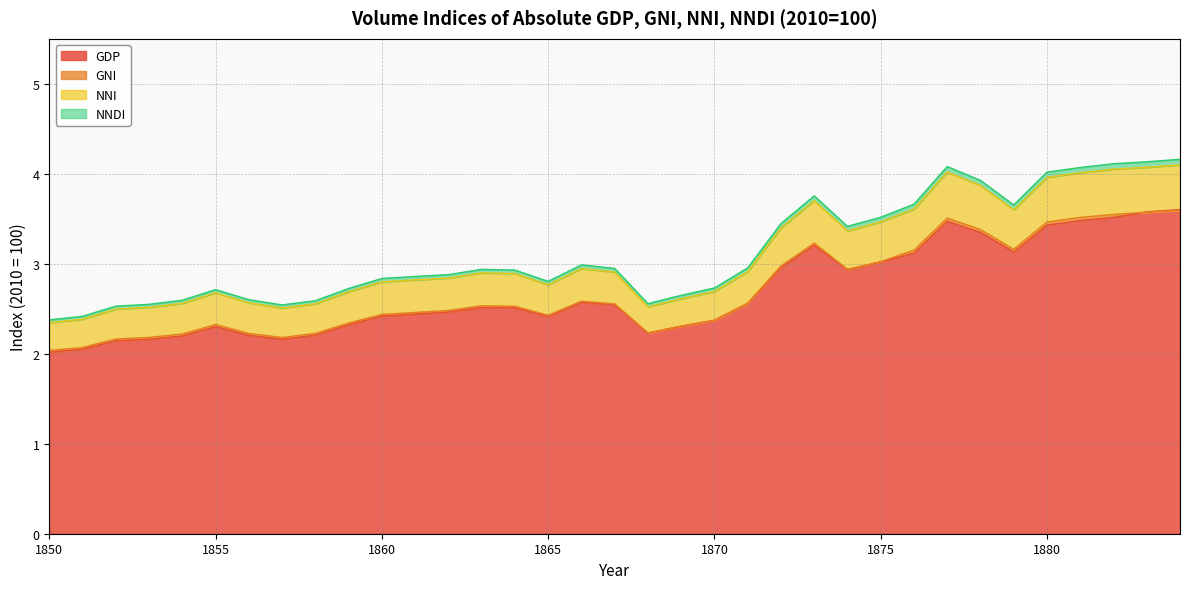

Reading right to left, transcribe all the data shown in this chart.

GDP: 1884=3.6	1883=3.6	1882=3.5	1881=3.5	1880=3.4	1879=3.1	1878=3.3	1877=3.5	1876=3.1	1875=3.0	1874=2.9	1873=3.2	1872=3.0	1871=2.6	1870=2.4	1869=2.3	1868=2.2	1867=2.5	1866=2.6	1865=2.4	1864=2.5	1863=2.5	1862=2.5	1861=2.4	1860=2.4	1859=2.3	1858=2.2	1857=2.2	1856=2.2	1855=2.3	1854=2.2	1853=2.2	1852=2.1	1851=2.1	1850=2.0
GNI: 1884=3.6	1883=3.6	1882=3.5	1881=3.5	1880=3.5	1879=3.2	1878=3.4	1877=3.5	1876=3.2	1875=3.0	1874=2.9	1873=3.2	1872=3.0	1871=2.6	1870=2.4	1869=2.3	1868=2.2	1867=2.6	1866=2.6	1865=2.4	1864=2.5	1863=2.5	1862=2.5	1861=2.5	1860=2.4	1859=2.3	1858=2.2	1857=2.2	1856=2.2	1855=2.3	1854=2.2	1853=2.2	1852=2.2	1851=2.1	1850=2.0
NNI: 1884=4.1	1883=4.1	1882=4.1	1881=4.0	1880=4.0	1879=3.6	1878=3.9	1877=4.0	1876=3.6	1875=3.5	1874=3.4	1873=3.7	1872=3.4	1871=2.9	1870=2.7	1869=2.6	1868=2.5	1867=2.9	1866=2.9	1865=2.8	1864=2.9	1863=2.9	1862=2.8	1861=2.8	1860=2.8	1859=2.7	1858=2.6	1857=2.5	1856=2.6	1855=2.7	1854=2.6	1853=2.5	1852=2.5	1851=2.4	1850=2.3
NNDI: 1884=4.2	1883=4.1	1882=4.1	1881=4.1	1880=4.0	1879=3.7	1878=3.9	1877=4.1	1876=3.7	1875=3.5	1874=3.4	1873=3.8	1872=3.4	1871=3.0	1870=2.7	1869=2.6	1868=2.6	1867=2.9	1866=3.0	1865=2.8	1864=2.9	1863=2.9	1862=2.9	1861=2.9	1860=2.8	1859=2.7	1858=2.6	1857=2.5	1856=2.6	1855=2.7	1854=2.6	1853=2.5	1852=2.5	1851=2.4	1850=2.4